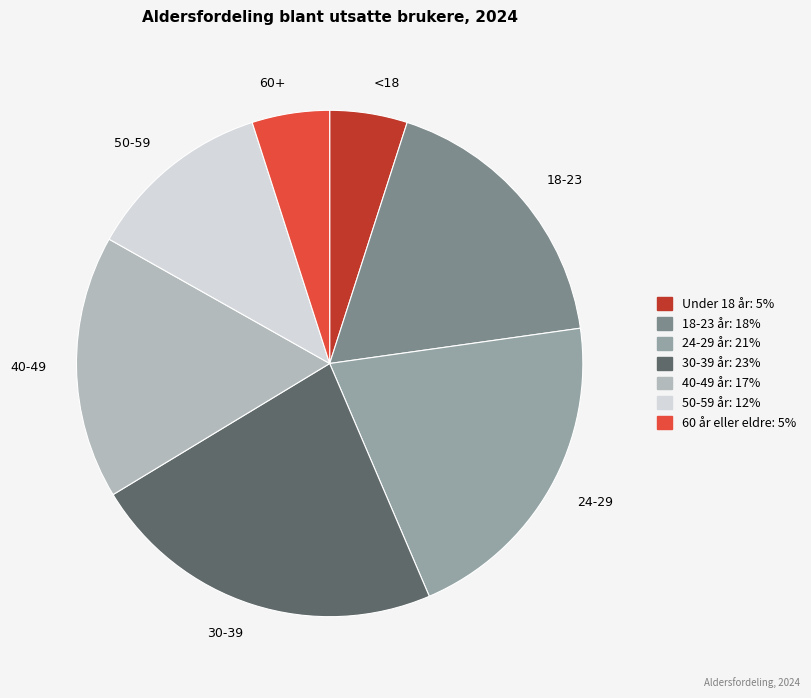

Combined, do 24-29 år and 18-23 år account for over 50%?

No